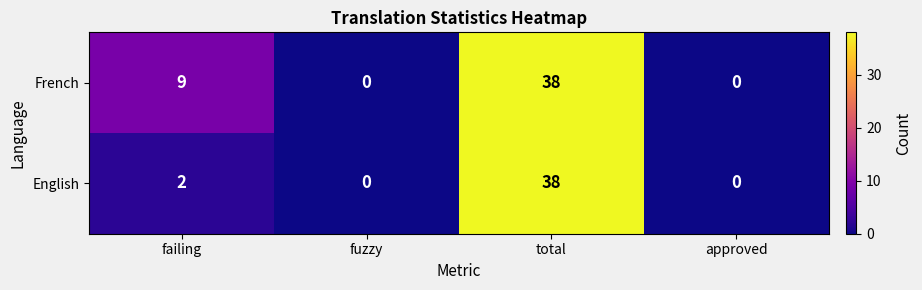

How many distinct data groups are displayed?

2